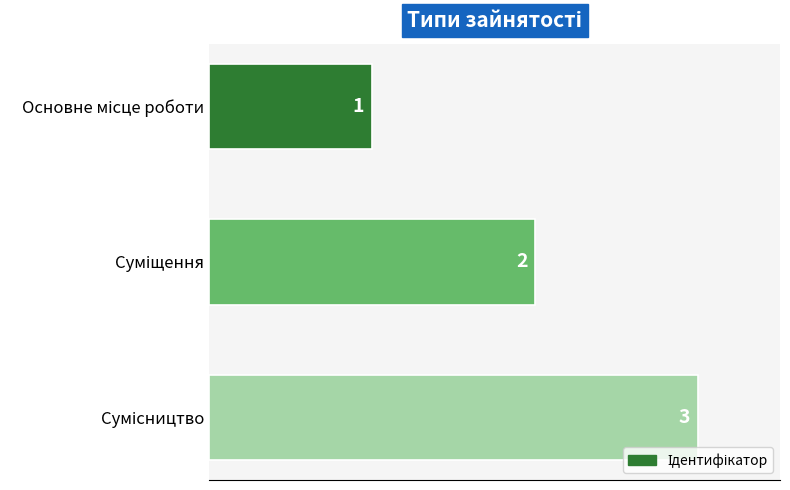

What is the average value?

2